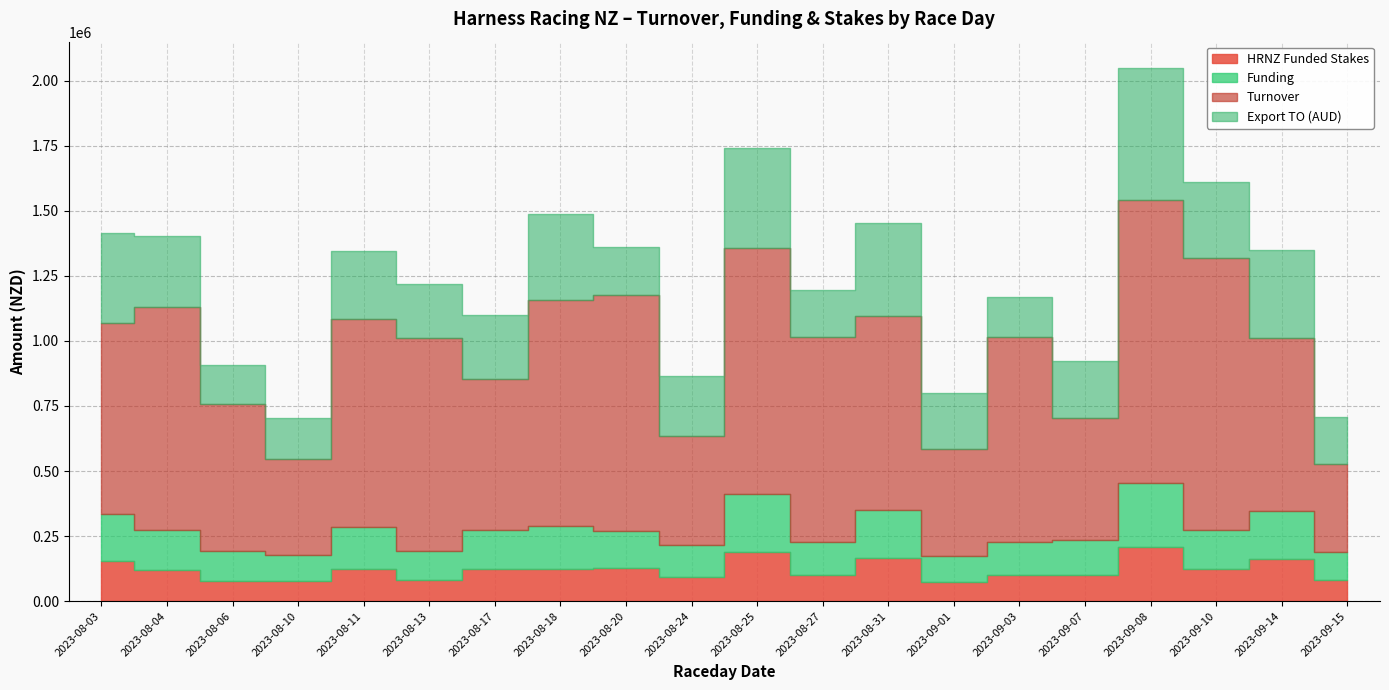

True or false: Export TO (AUD) has a value of 227544 at 2023-08-03.

False